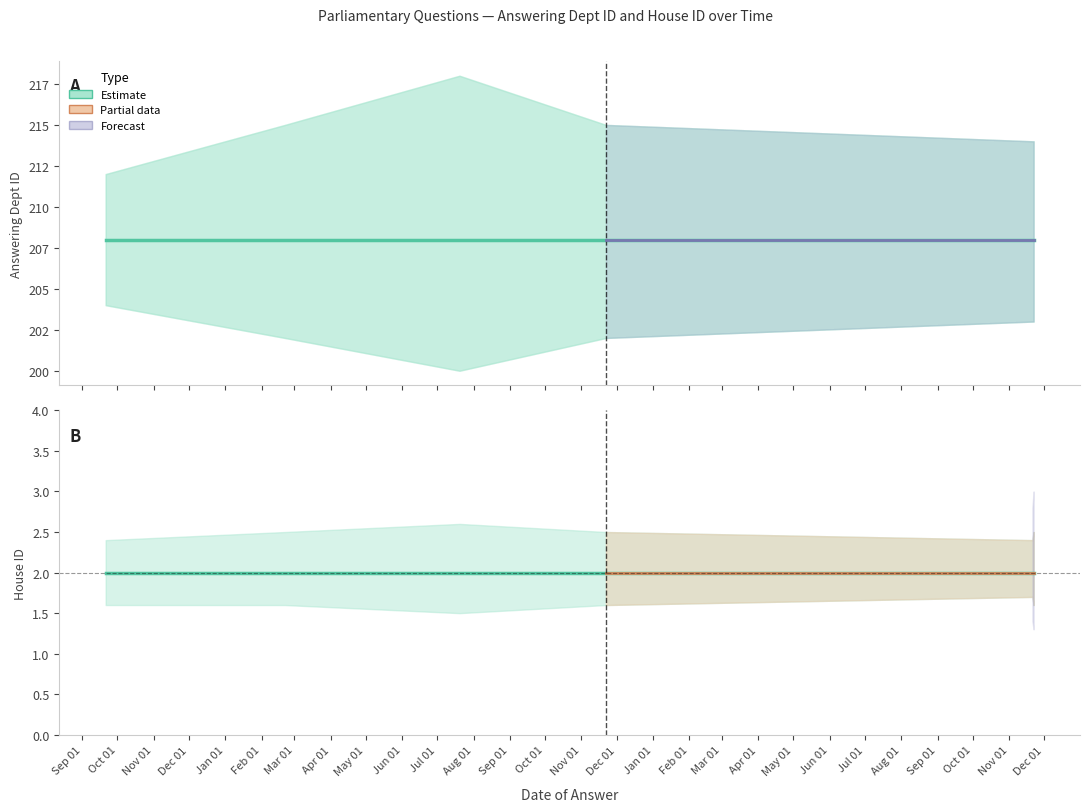

At which category is the sum across all series the highest?

Sep 01